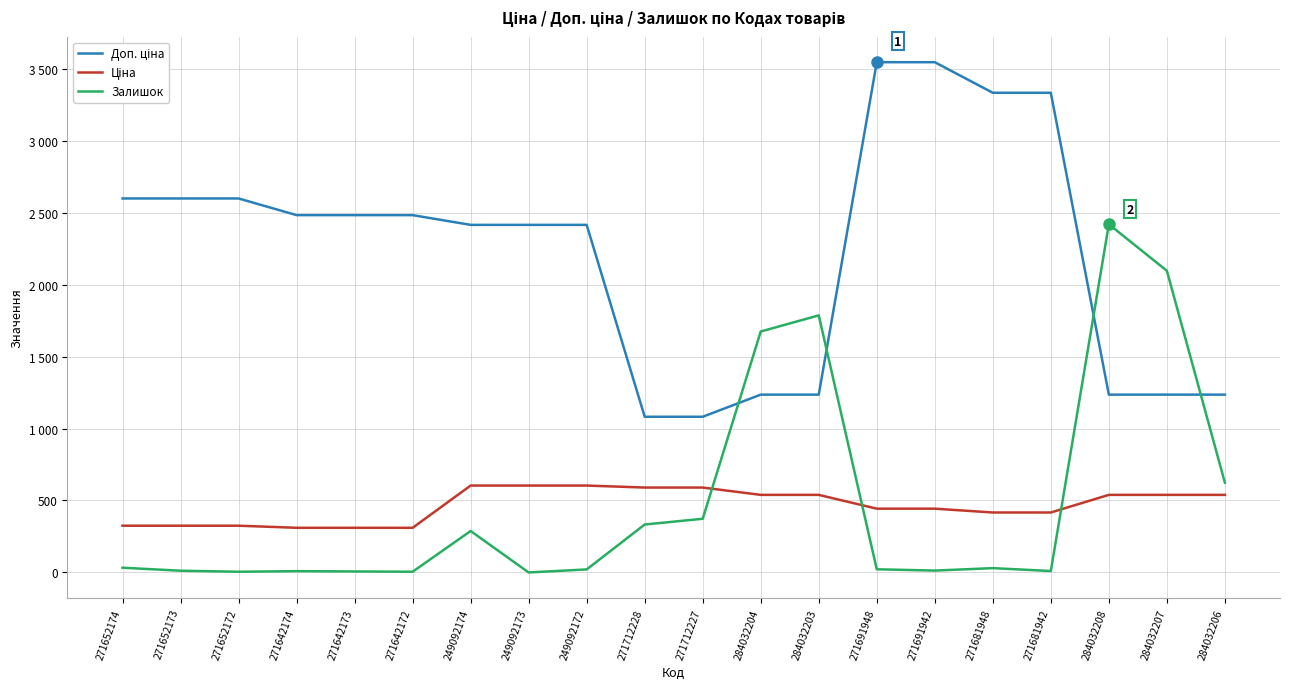

True or false: Ціна has more than 0 points higher than both neighbors.

False